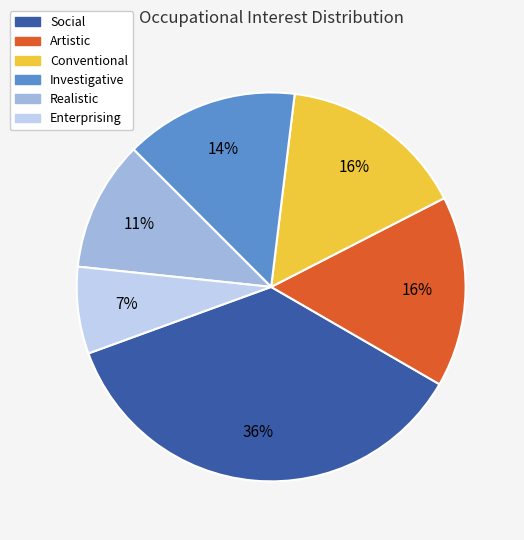

Is the sum of Artistic and Realistic greater than half?

No